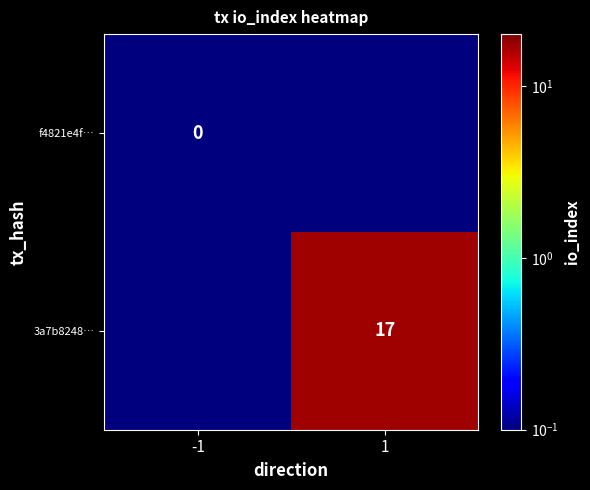

The 3a7b8248… series shows 26.7 at 1. True or false?

False